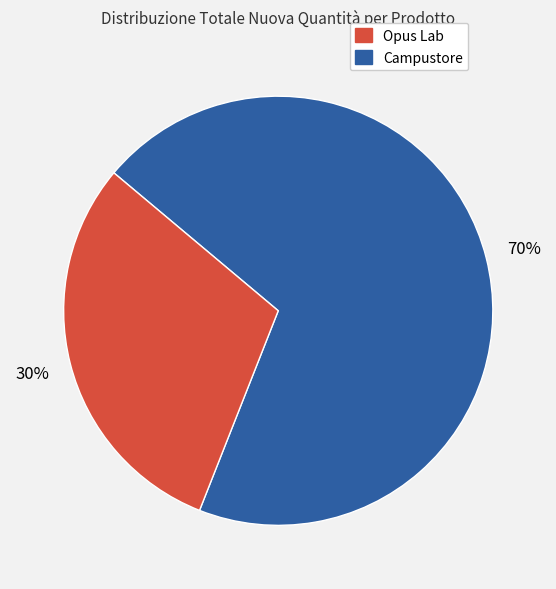

To the nearest percent, what is the average slice percentage?

50%